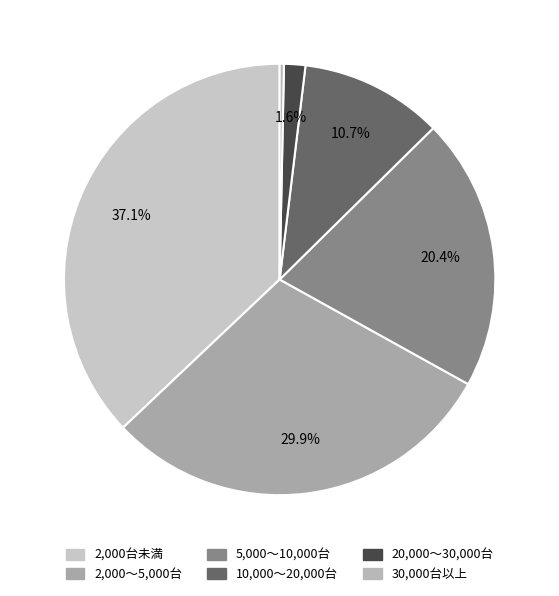

Is it true that 20,000～30,000台 is 7% of the pie?

False